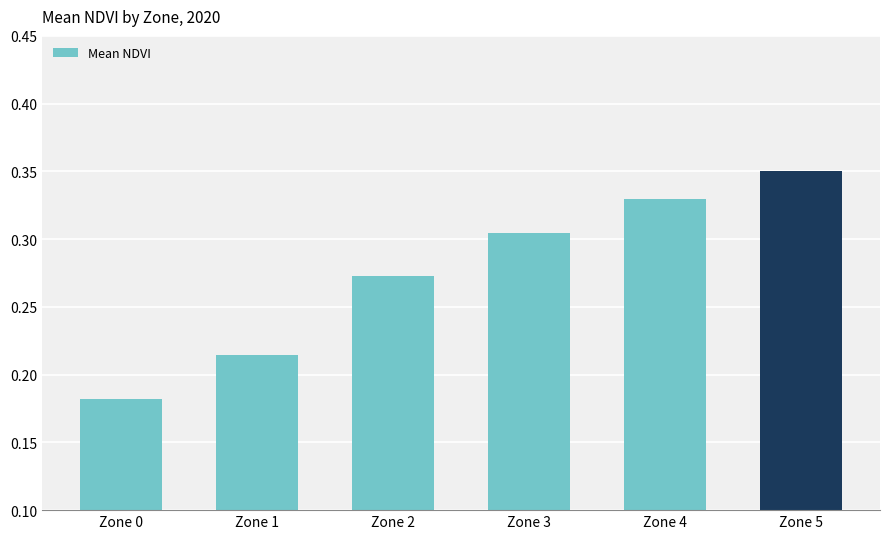

List the labels in order of value, smallest first.

Zone 0, Zone 1, Zone 2, Zone 3, Zone 4, Zone 5